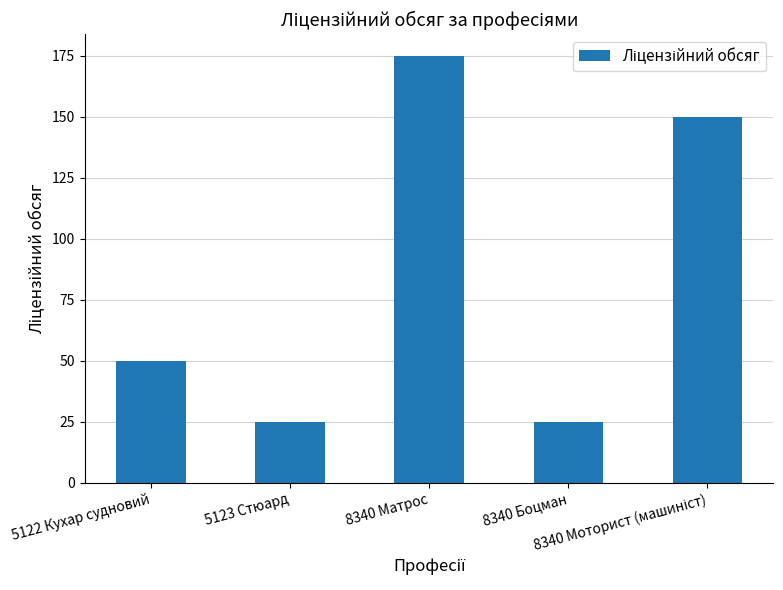

What is the ratio of the value at 8340 Боцман to the value at 5123 Стюард?

1.0